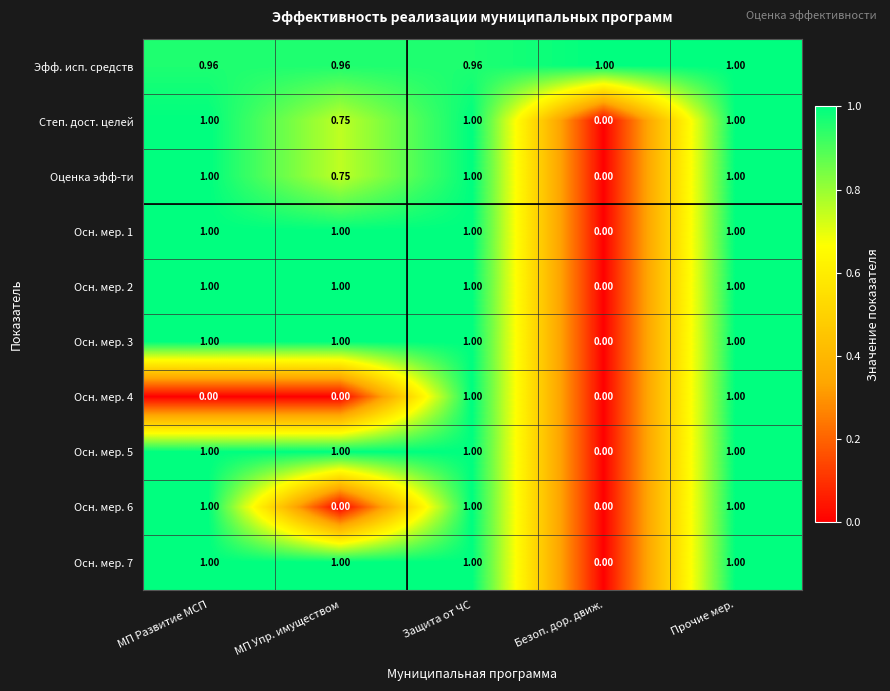

At which label does Осн. мер. 5 reach its minimum?

Безоп. дор. движ.